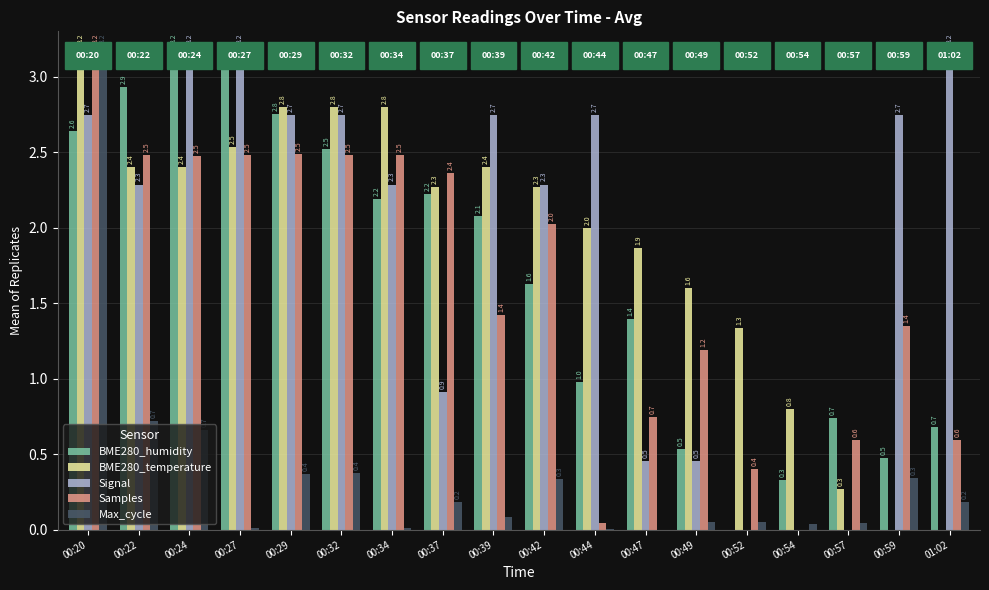

What are all the series names shown in the legend?

BME280_humidity, BME280_temperature, Signal, Samples, Max_cycle